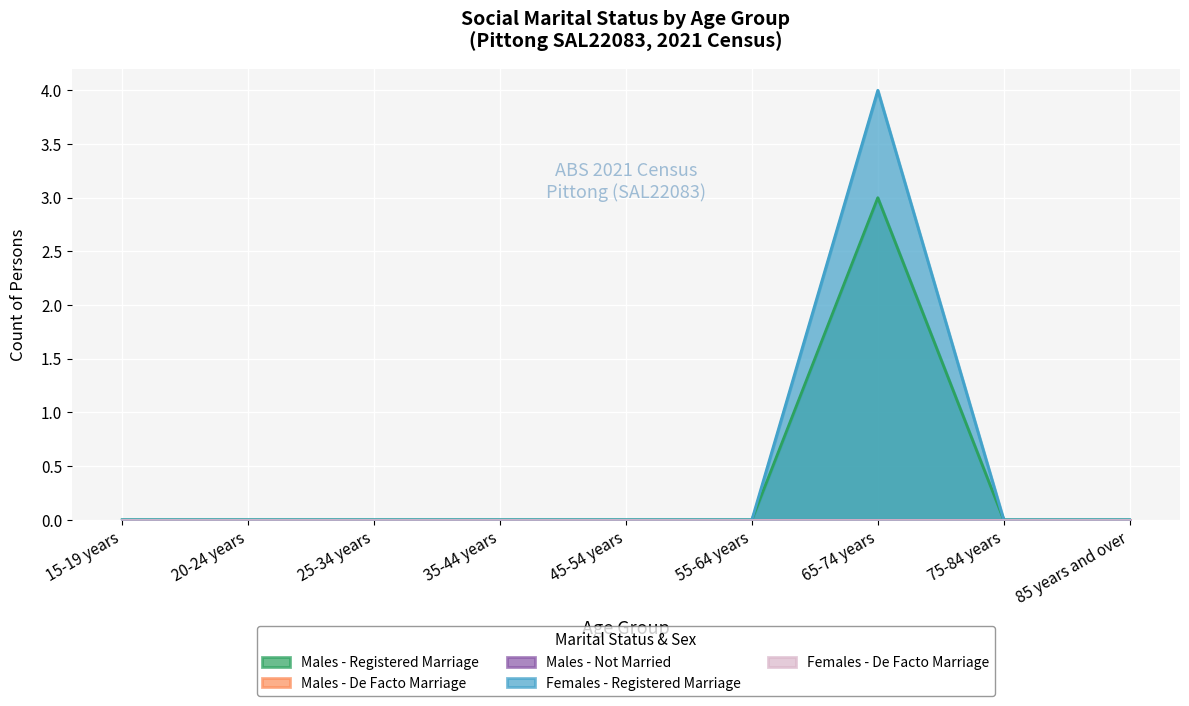

Between 45-54 years and 55-64 years, which series saw the biggest shift?

Males - Registered Marriage